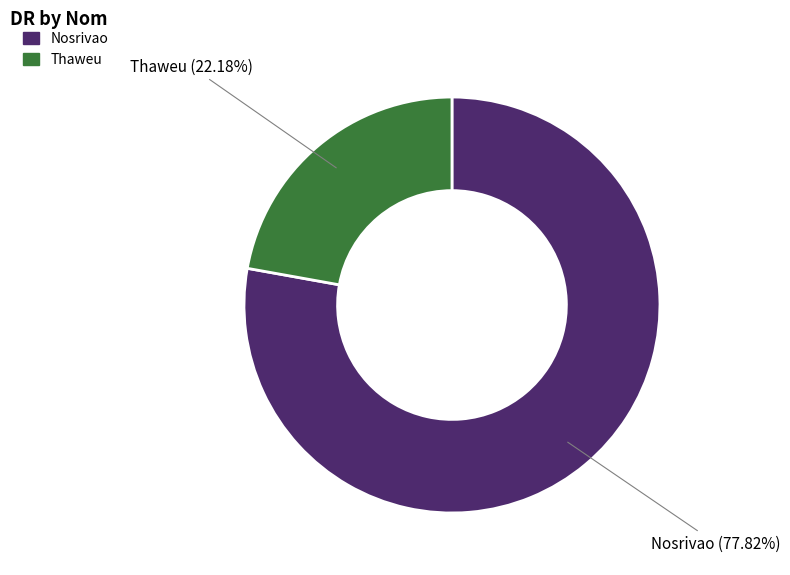

What is the majority slice?

Nosrivao